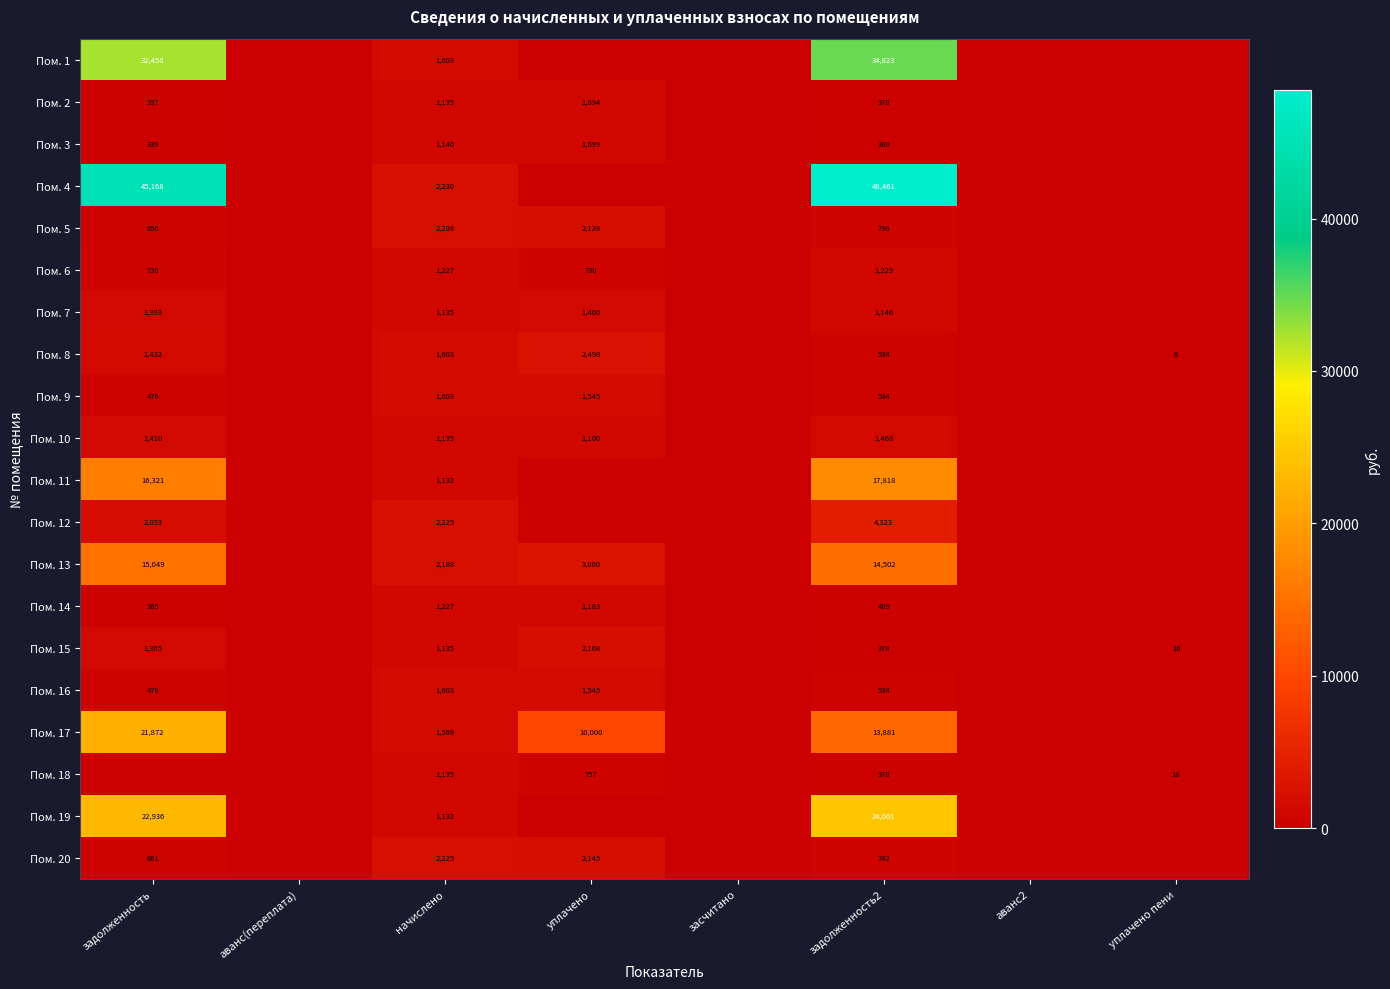

Which category has the highest value across all series?

задолженность2